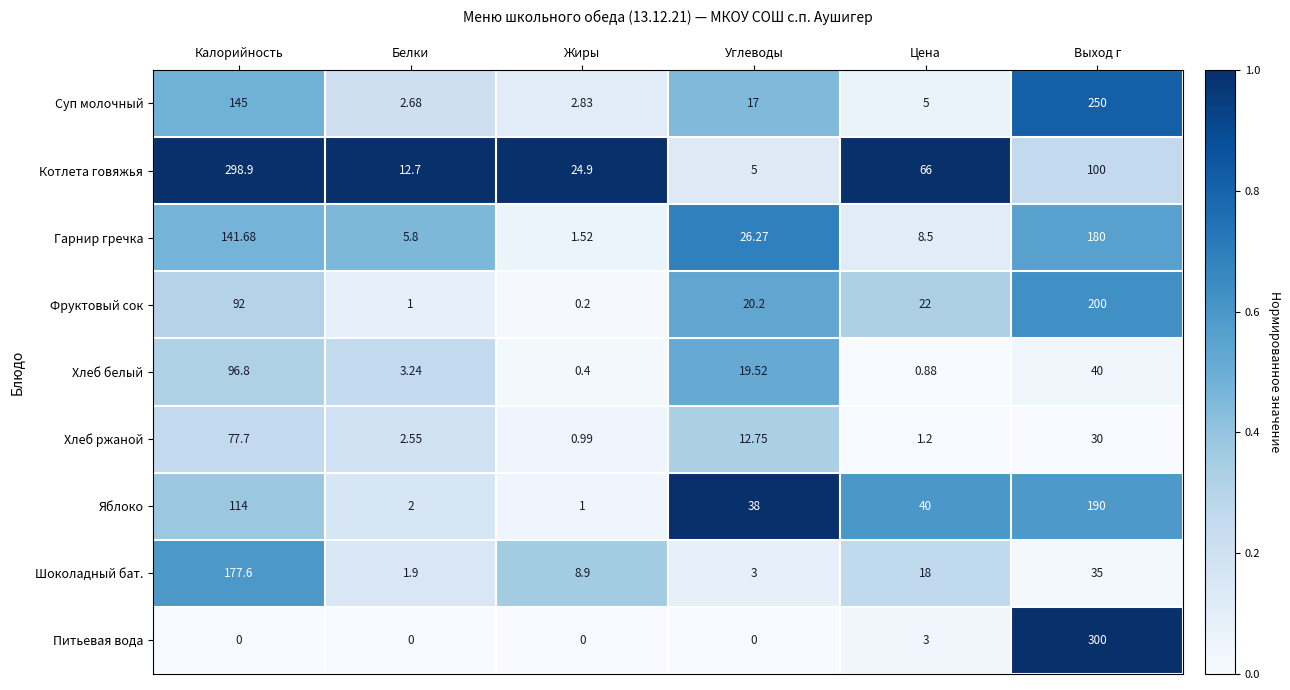

What is the spread (max minus min) of values at Калорийность?

298.9